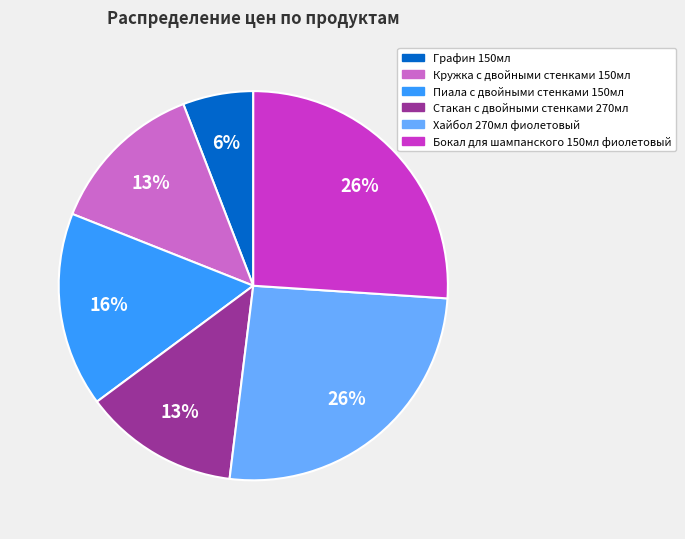

Is it true that Графин 150мл is 6% of the pie?

True